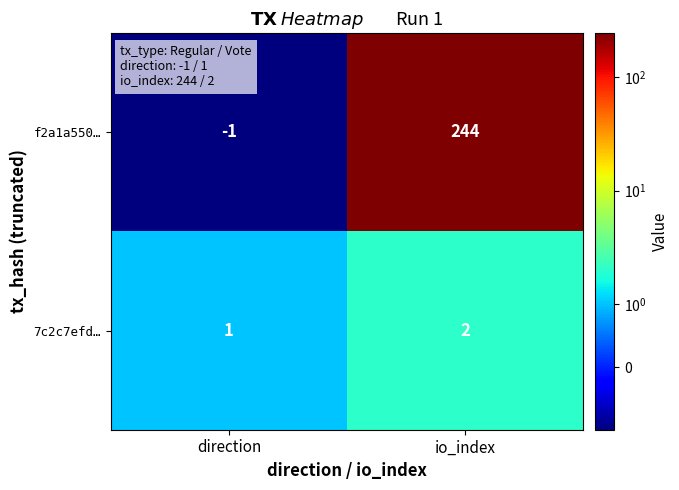

How many data points does each series have?

2